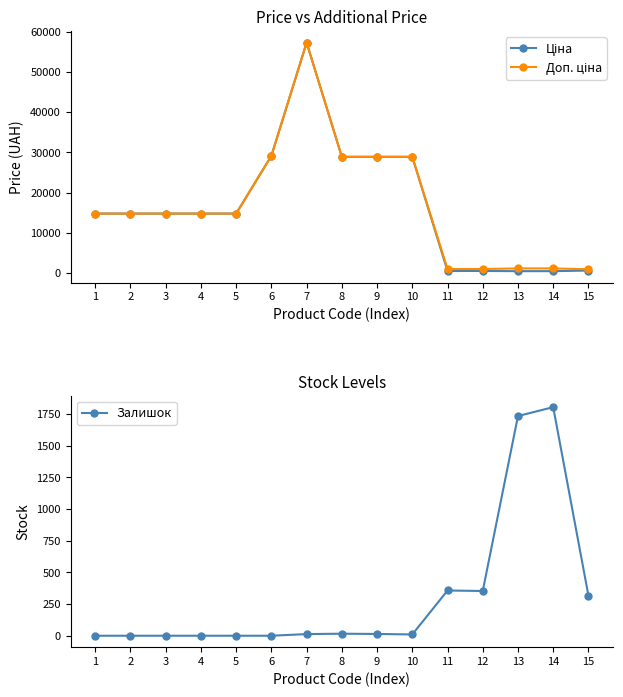

In Ціна, how many points are higher than both neighbors (excluding endpoints)?

1